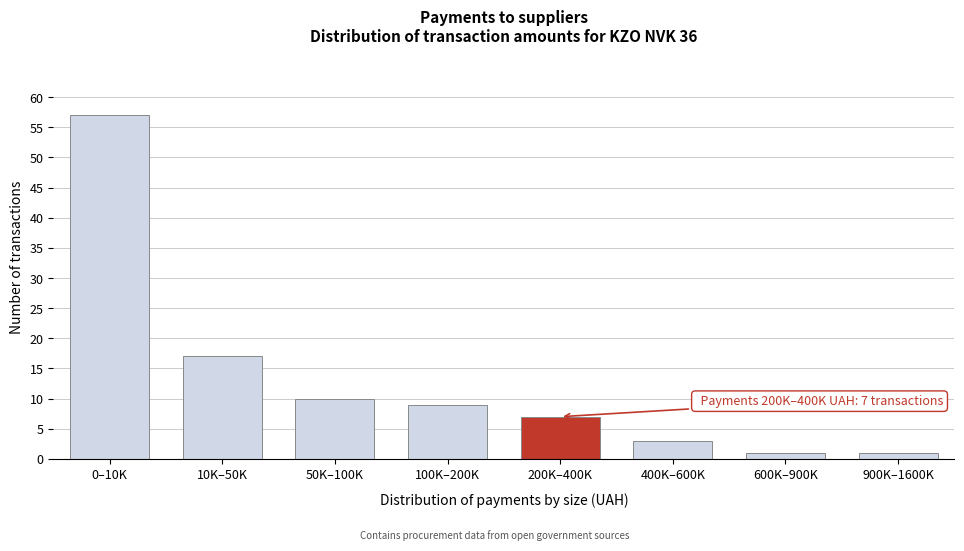

Reading left to right, transcribe all the data shown in this chart.

57	17	10	9	7	3	1	1